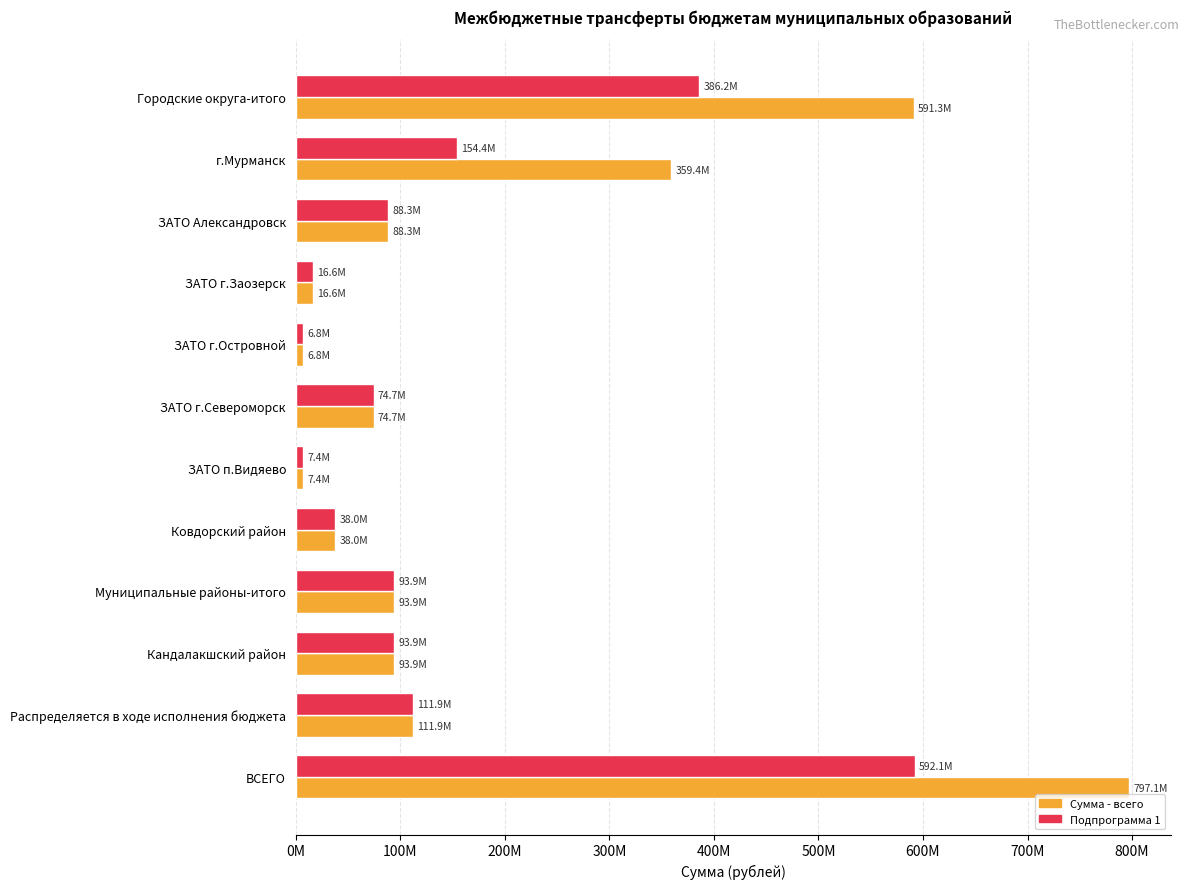

What are all the series names shown in the legend?

Сумма - всего, Подпрограмма 1